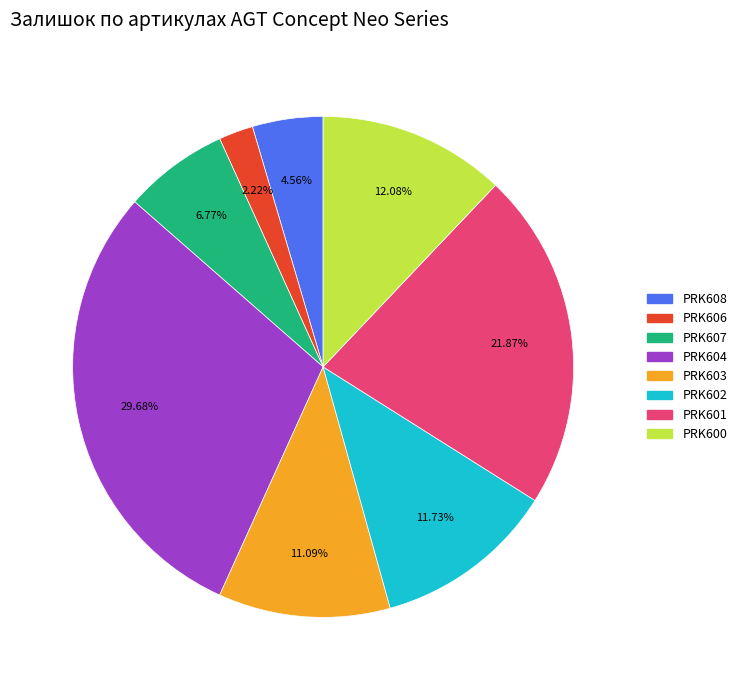

To the nearest percent, what percentage of the pie is PRK602?

12%